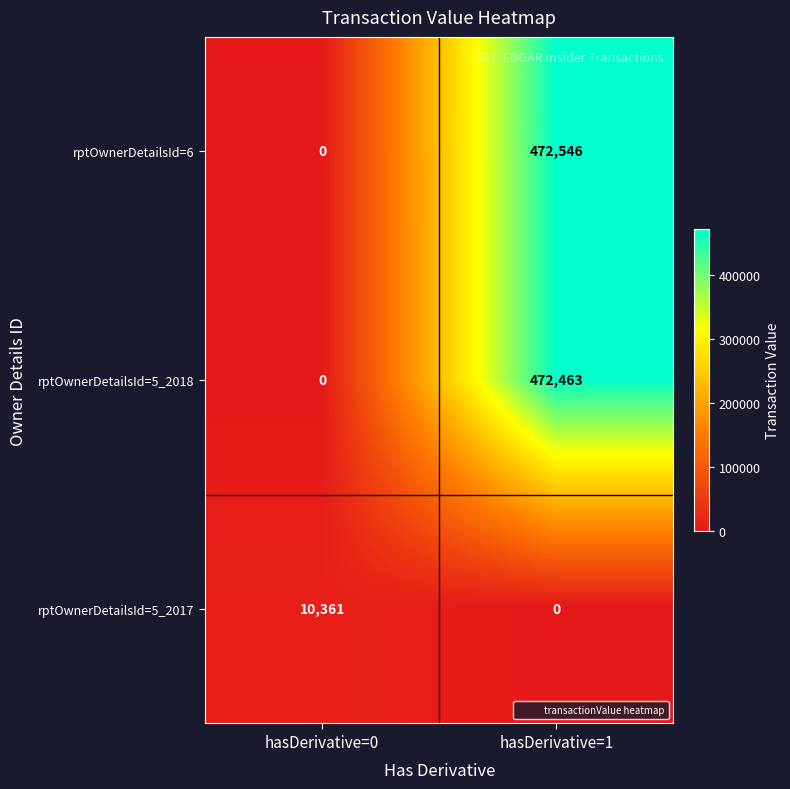

Which series changed the most between hasDerivative=0 and hasDerivative=1?

rptOwnerDetailsId=6